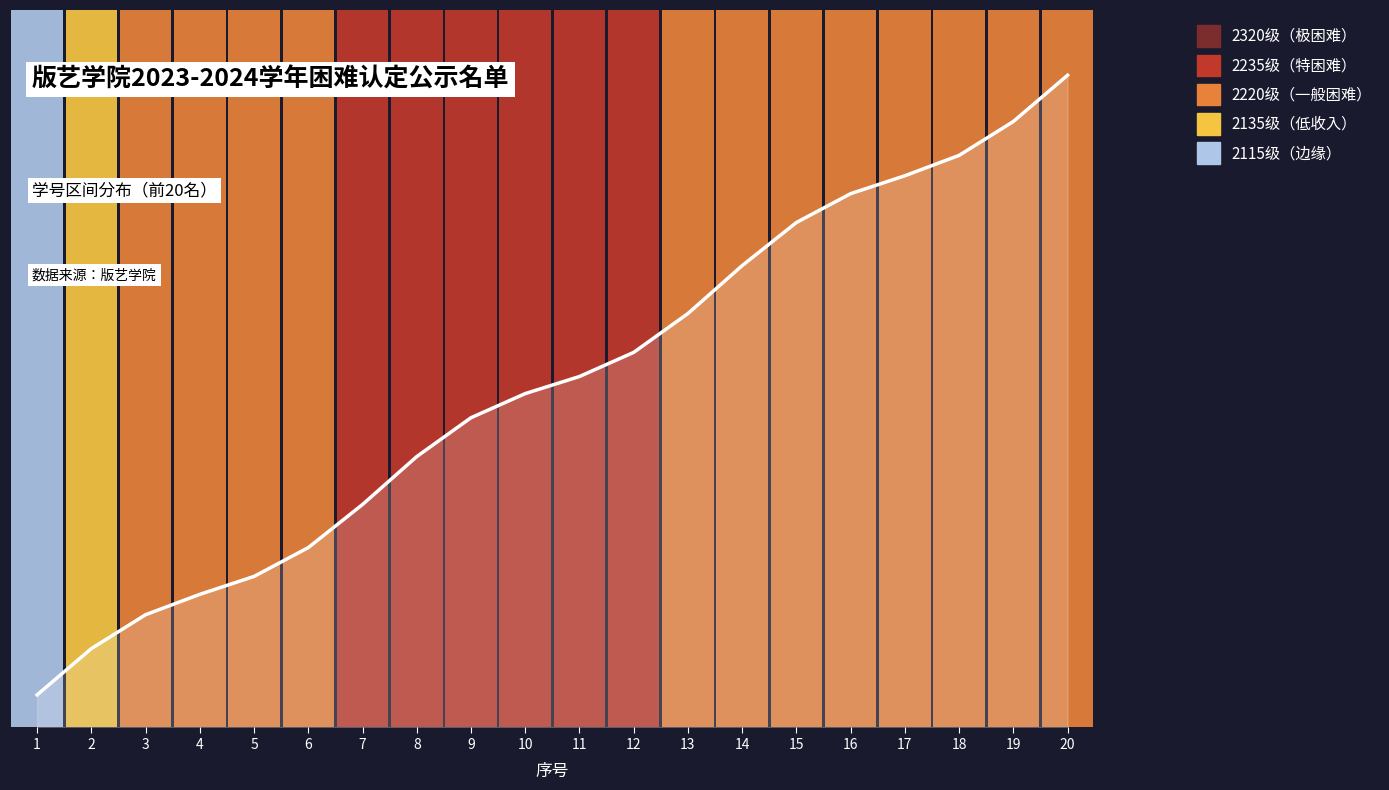

How many series are shown in this chart?

1